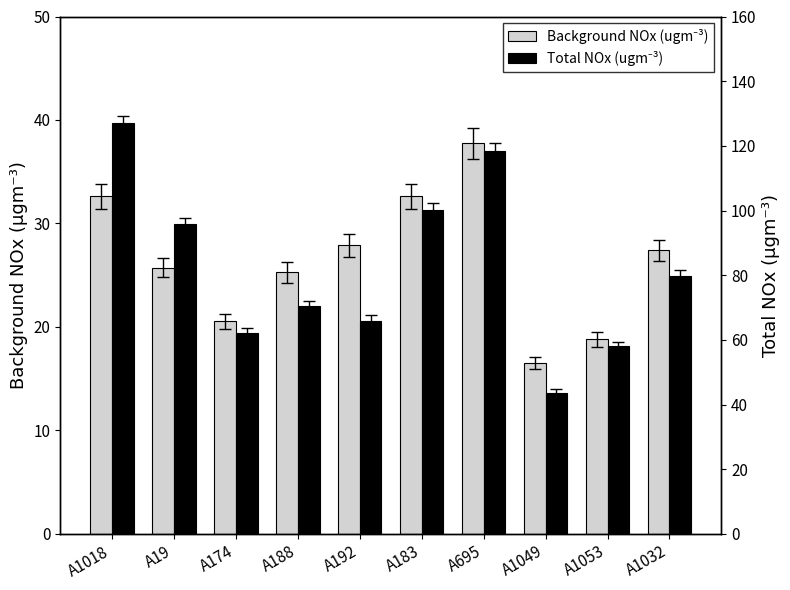

Which series has the largest total across all categories?

Total NOx (ugm⁻³)